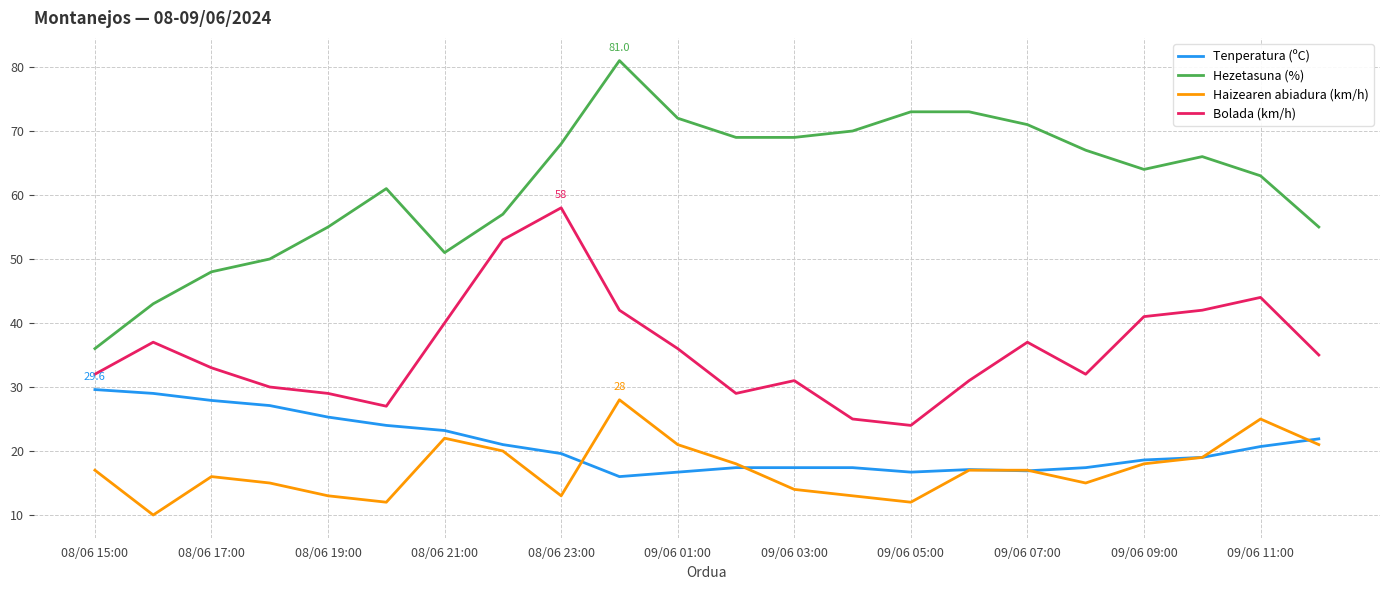

What is the greatest value displayed?

81.0